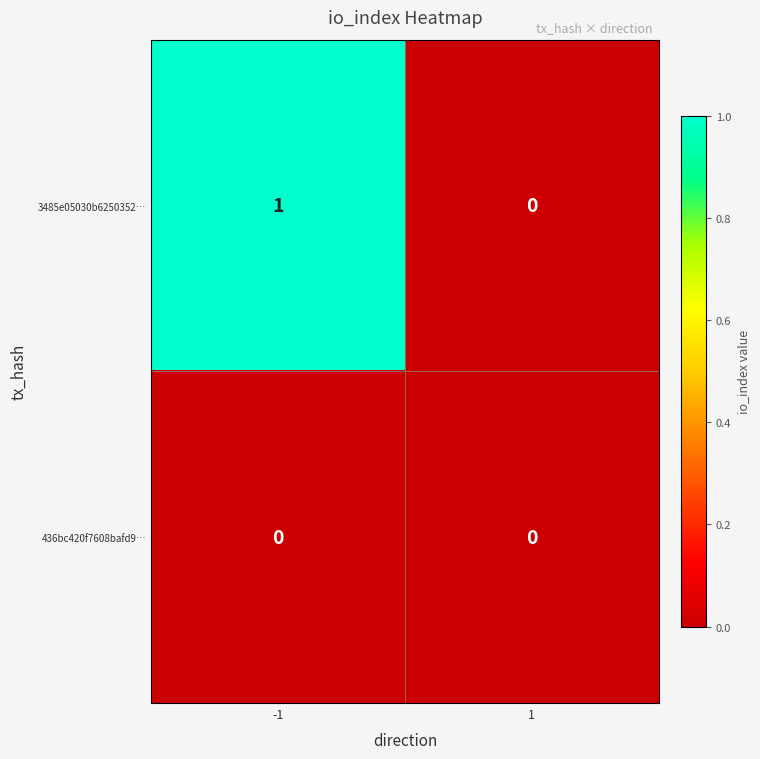

Reading left to right, what are all the values shown in this chart?

3485e05030b6250352…: -1=1	1=0
436bc420f7608bafd9…: -1=0	1=0